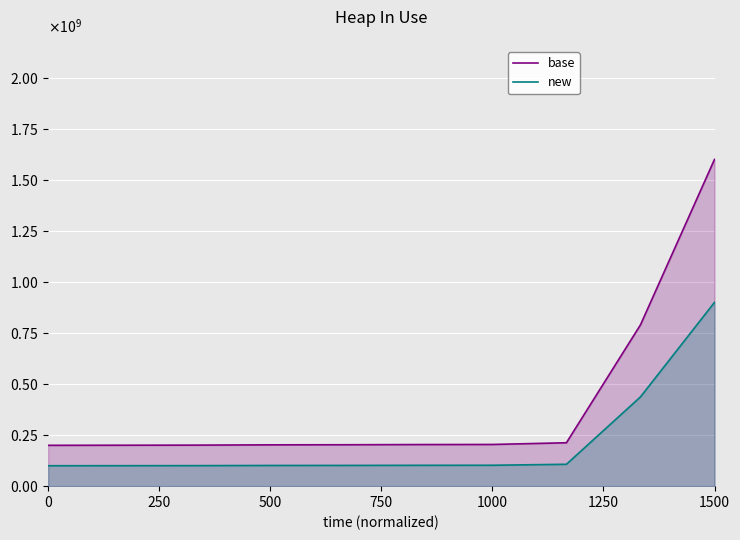

Reading right to left, extract all data points from this chart.

base: 1600000000.0	789840637.5	212549800.8	204183266.9	203718459.5	202788844.6	202324037.2	200929614.9	200464807.4	200000000.0
new: 900000000.0	437051792.8	107171314.7	102390438.2	102124834.0	101593625.5	101328021.2	100531208.5	100265604.2	100000000.0